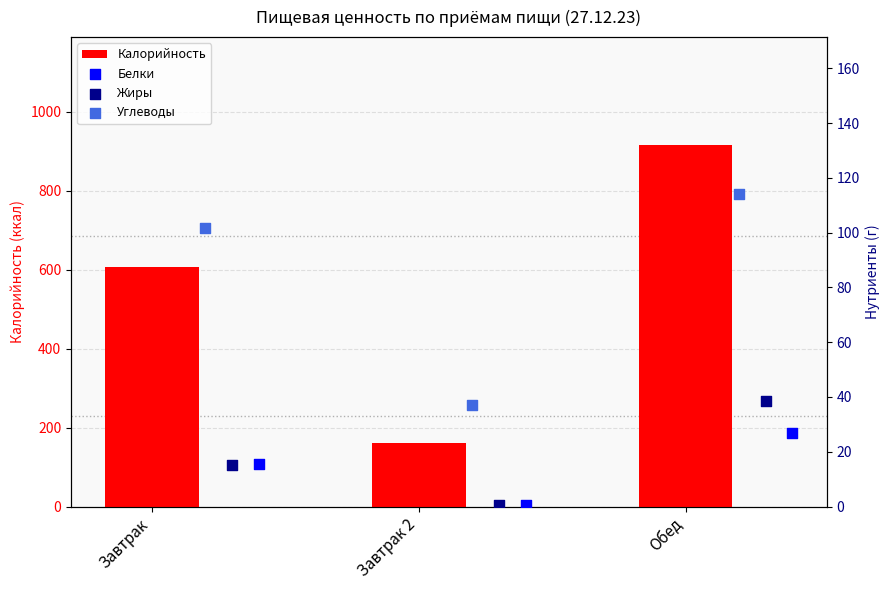

At how many categories does at least one series exceed 65?

3